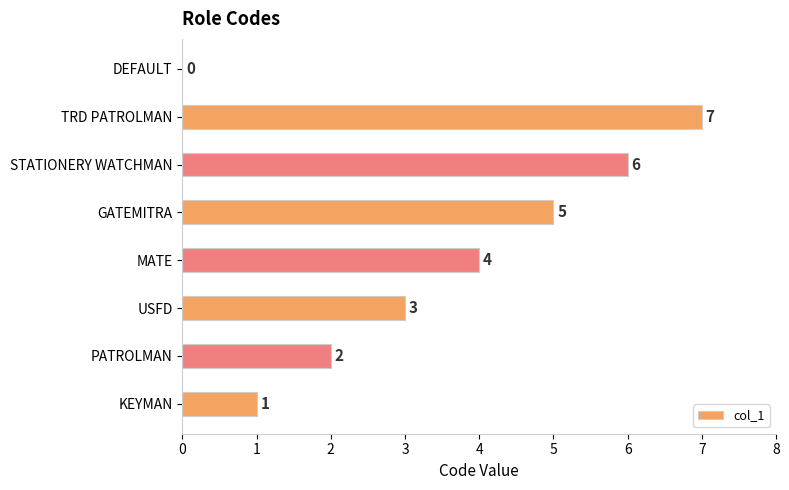

How many categories are shown in the chart?

8